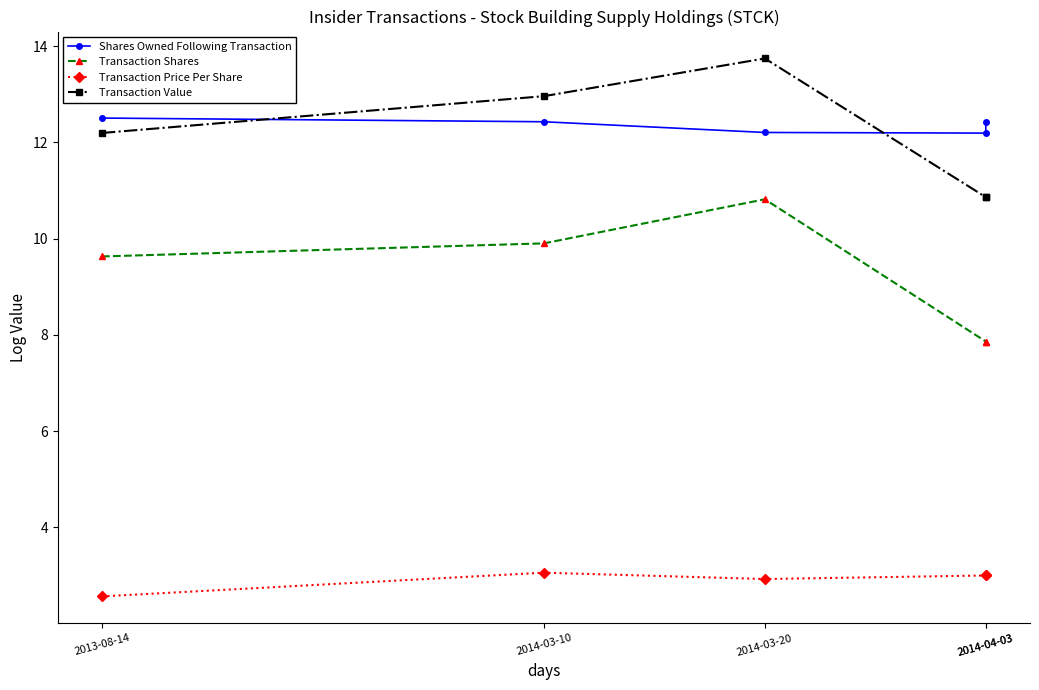

True or false: Transaction Shares and Transaction Value cross at least once.

False